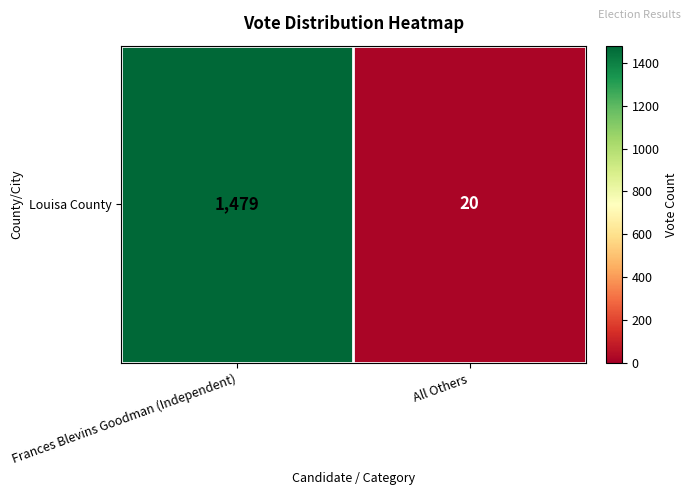

Which category has the highest value across all series?

Frances Blevins Goodman (Independent)